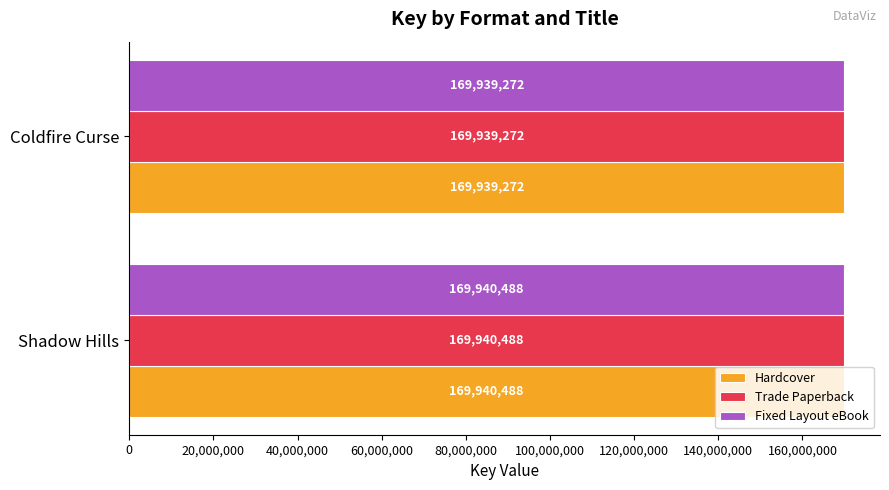

Which label corresponds to the smallest value in the chart?

Coldfire Curse